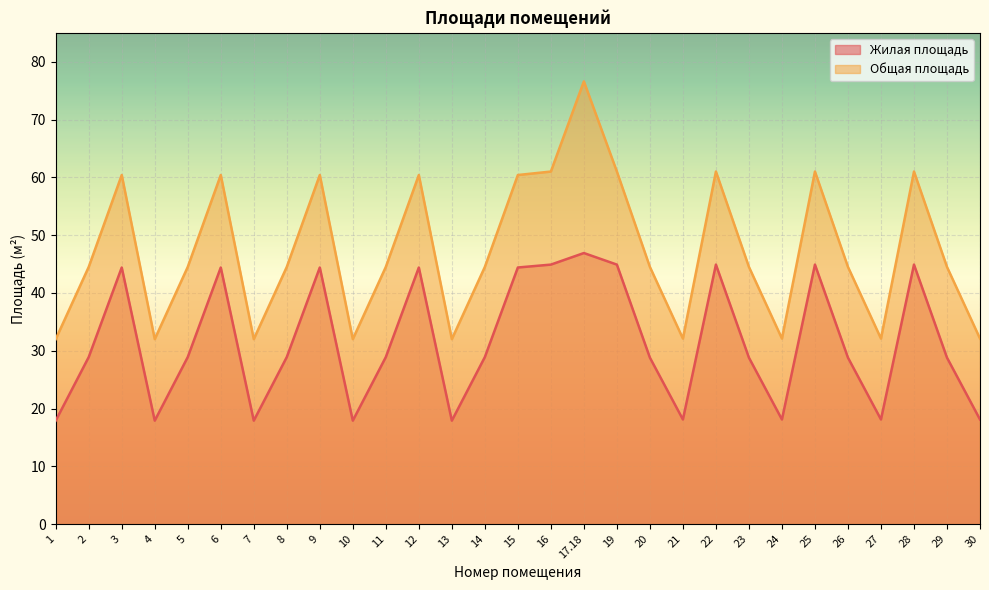

What is the sum of the Общая площадь values at 26 and 28?

105.5